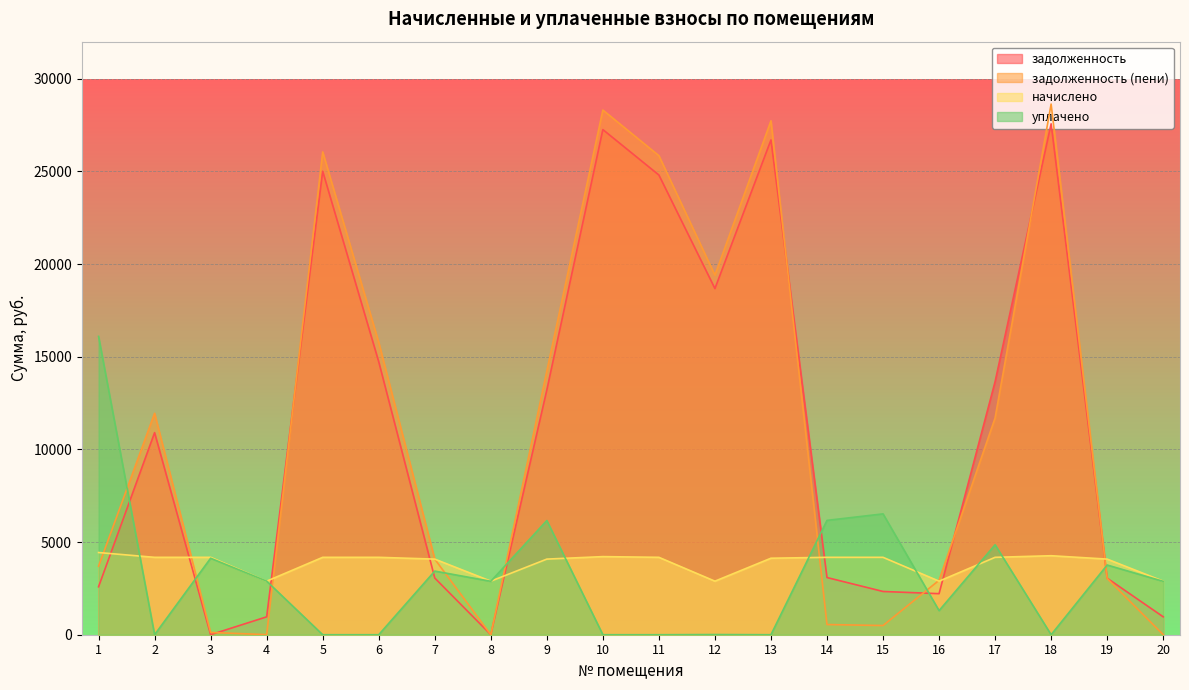

In задолженность (пени), how many points are lower than both neighbors (excluding endpoints)?

4